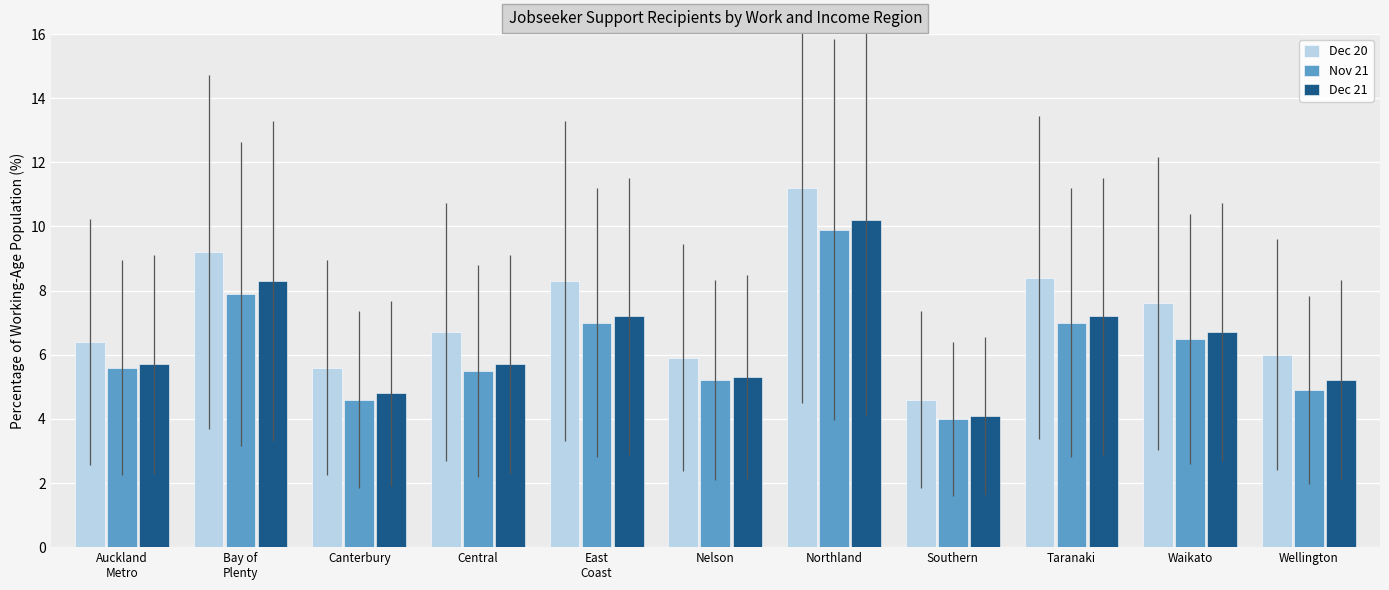

What is the total value across all series at Northland?

31.3